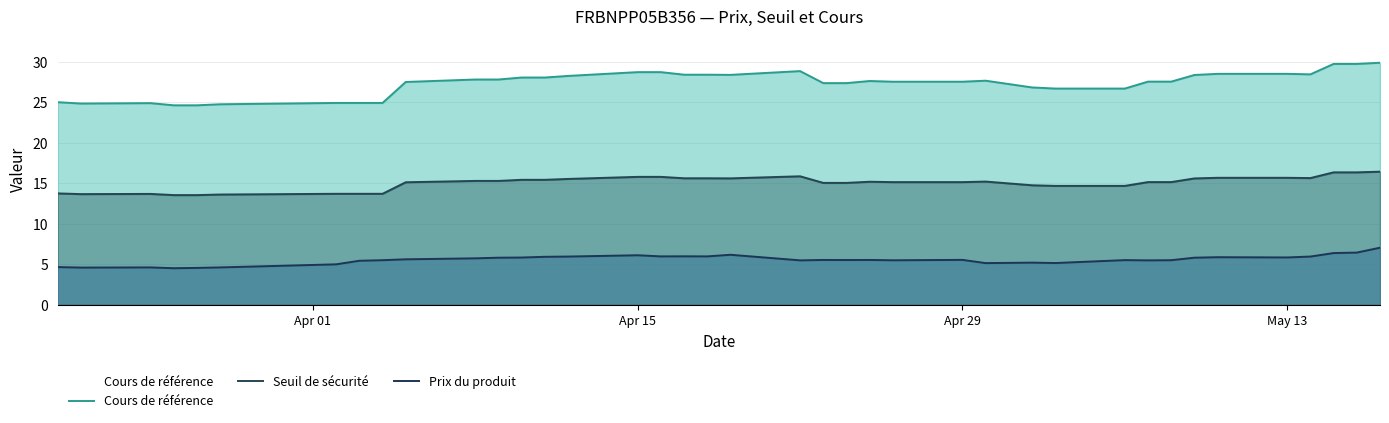

How many lines are shown in the chart?

3